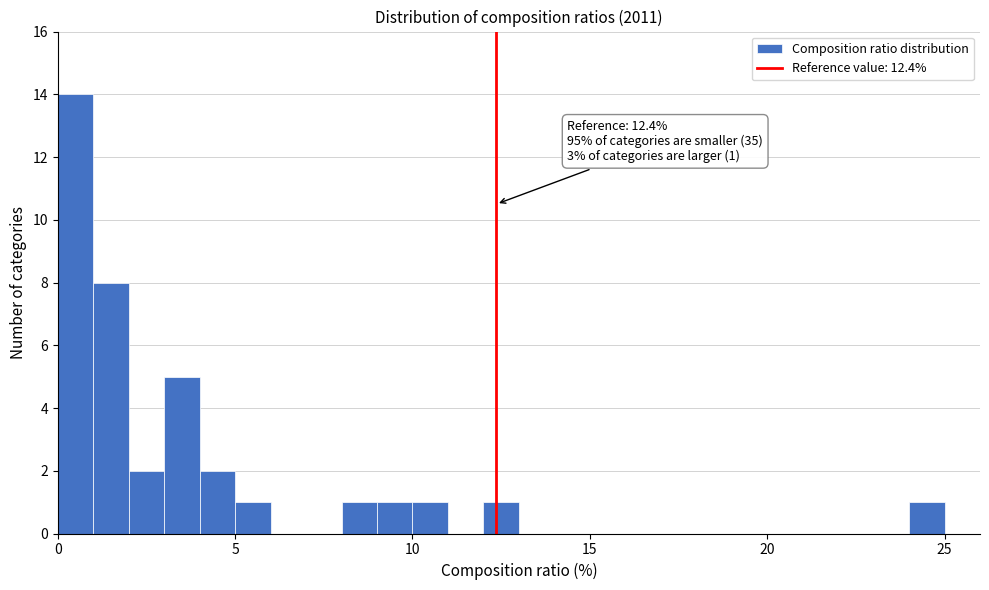

Around what value on the x-axis is the tallest bar? Give the approximate position of its centre, as read against the axis.

0.5